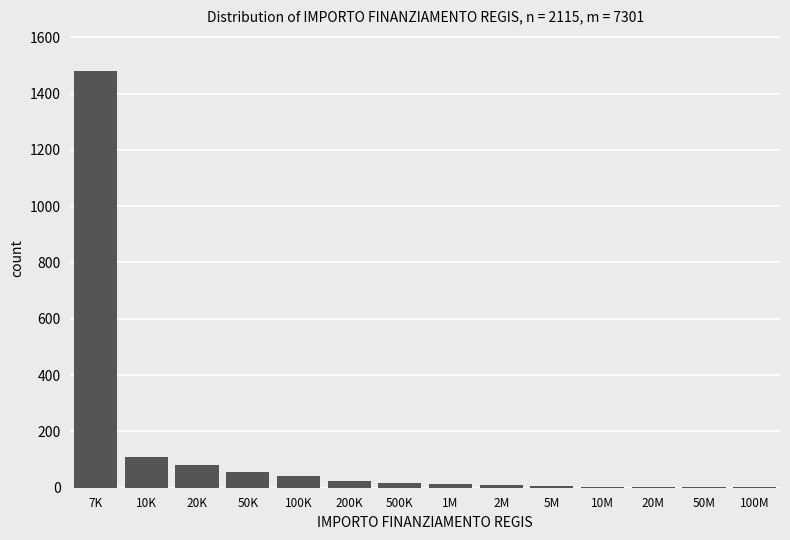

What is the sum of all values?

1842